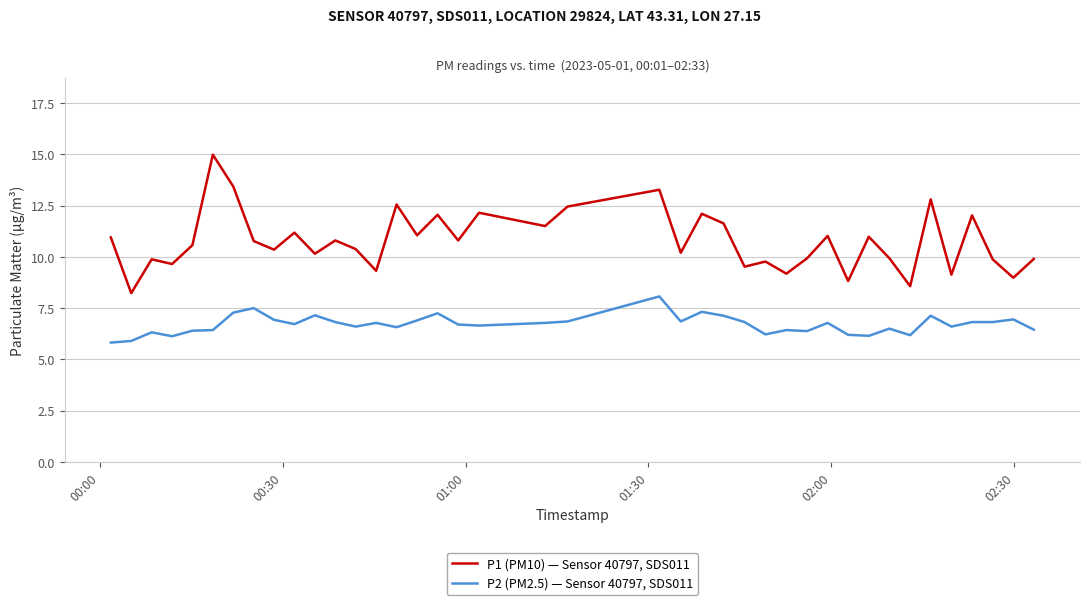

Is this an area chart (filled region under the line)?

No